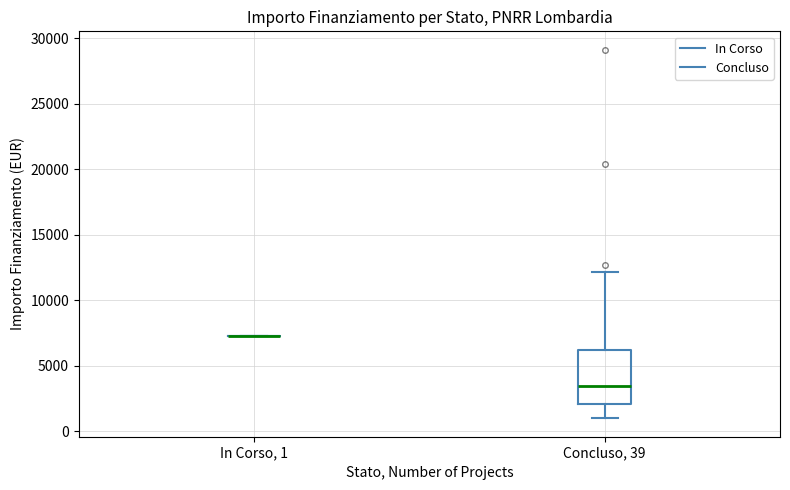

Reading left to right, read every box against the y-axis: the position of its median line, the range the box covers, and the ends of its whiskers. The values are not printed on the chart, so give them approximately, as read against the axis.

In Corso, 1: box collapsed to a line at 7500, whiskers 7500 to 7500
Concluso, 39: median 3500, box 2000 to 6000, whiskers 1000 to 12000